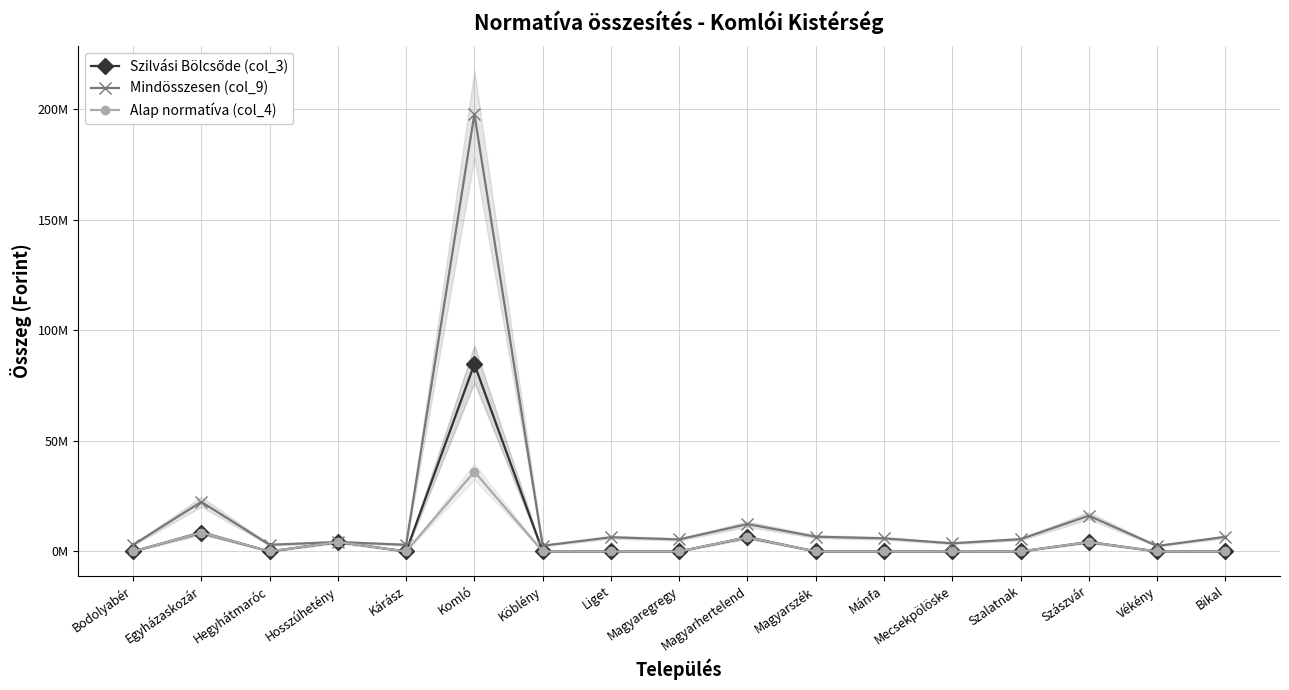

In Alap normatíva (col_4), how many points are higher than both neighbors (excluding endpoints)?

5